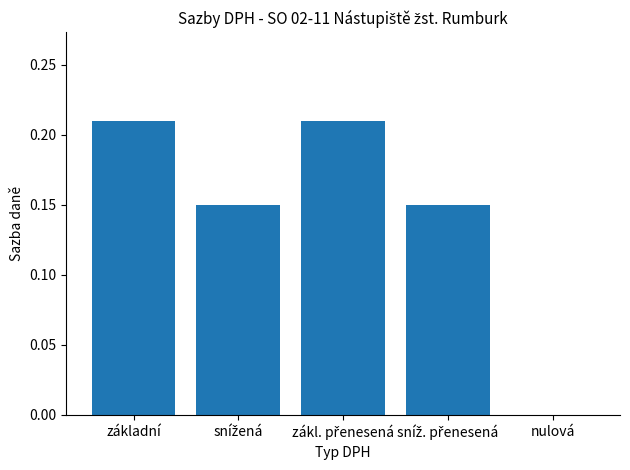

What is the sum of all values?

0.7